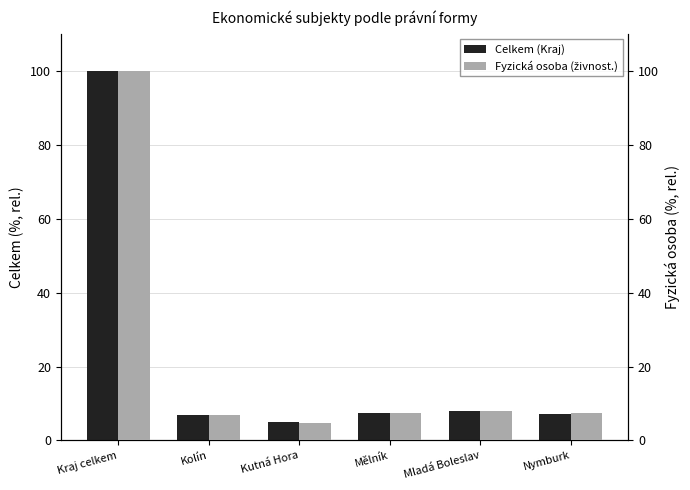

At which label is Celkem (Kraj) closest to 52?

Mladá Boleslav